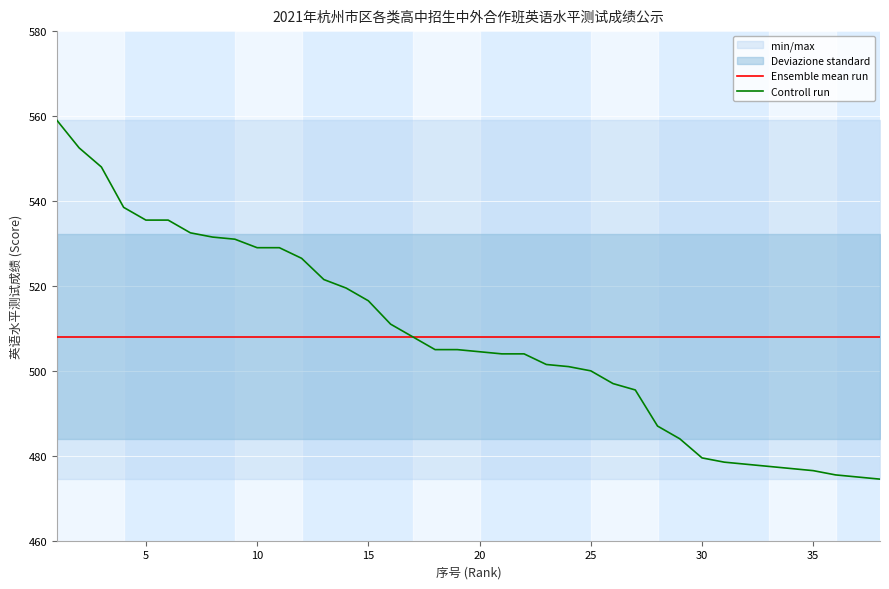

Is the value of Ensemble mean run at 15 greater than the value of Controll run at 20?

Yes